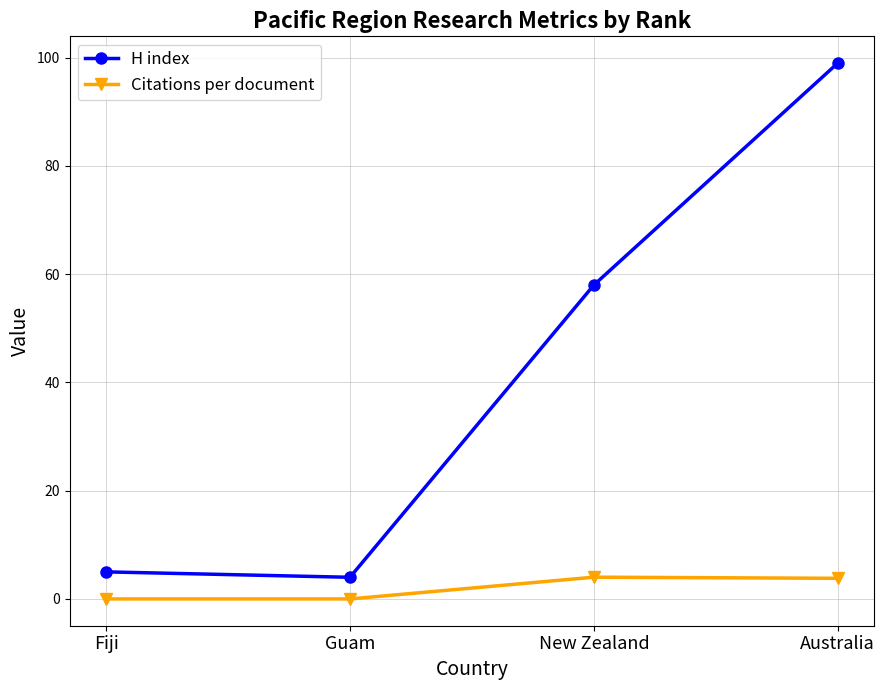

True or false: H index has a value of 58.0 at New Zealand.

True